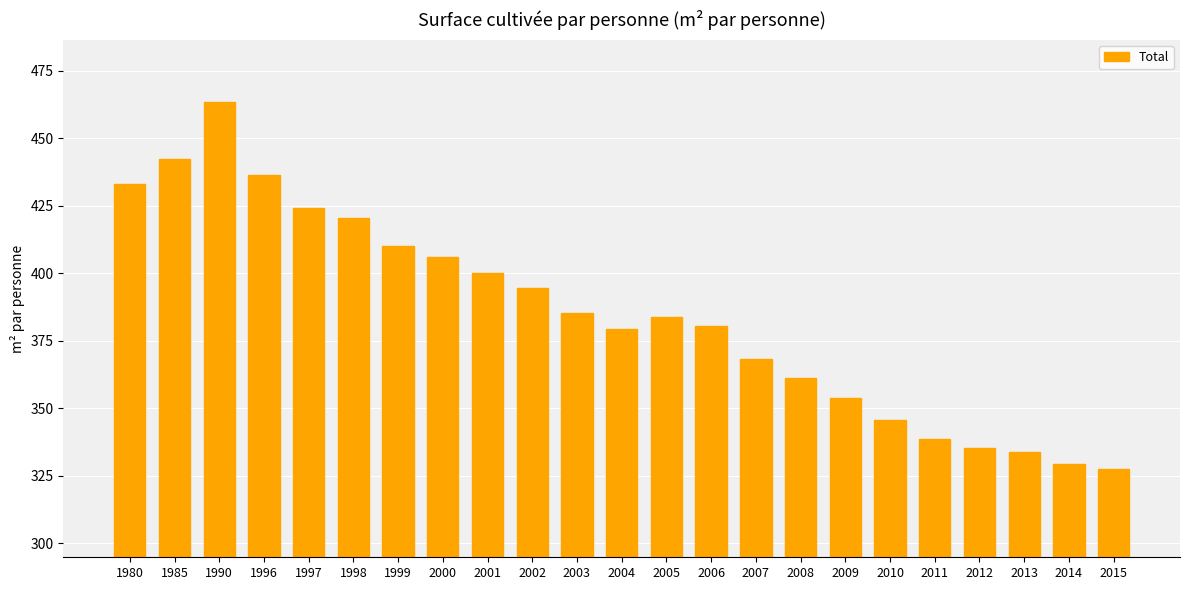

Where does the data first go above 383?

1980